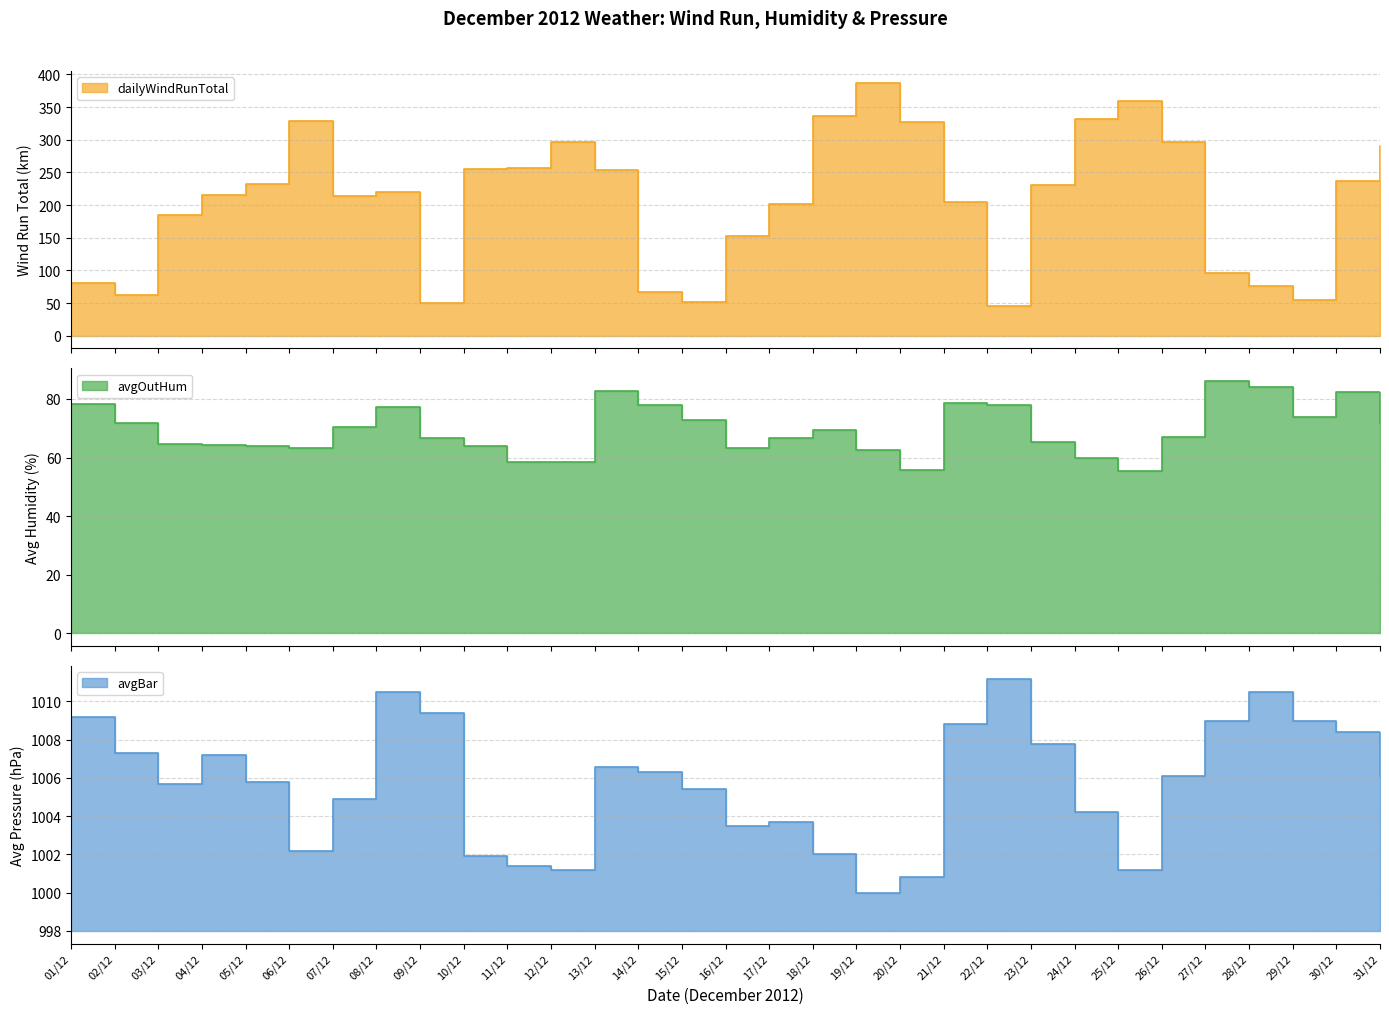

Count the number of data series in this chart.

3